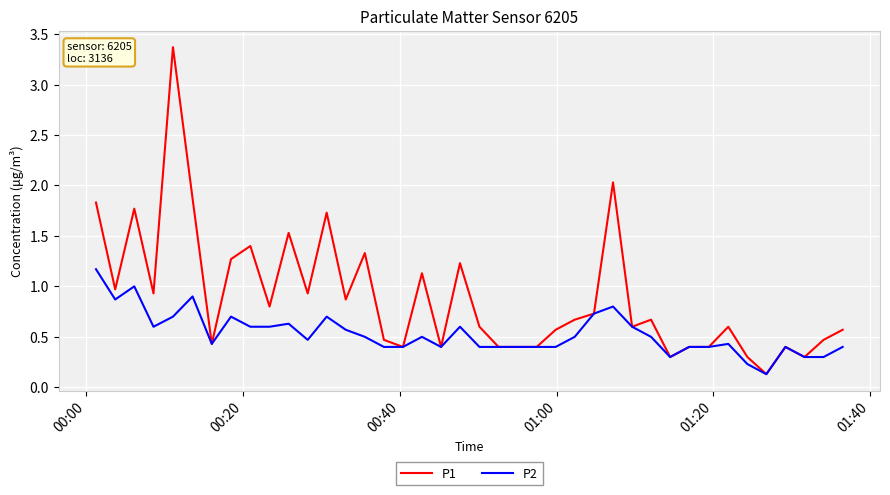

Which series has the largest total across all categories?

P1